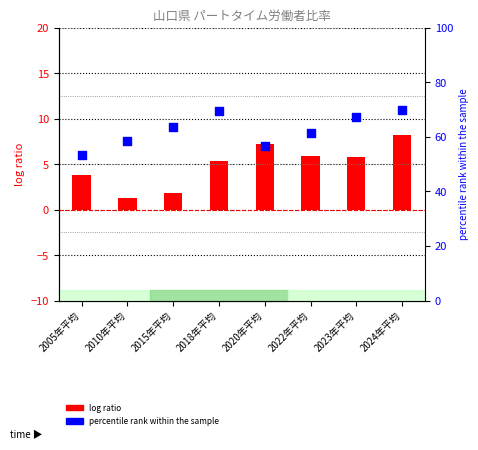

Which series has the largest total across all categories?

percentile rank within the sample